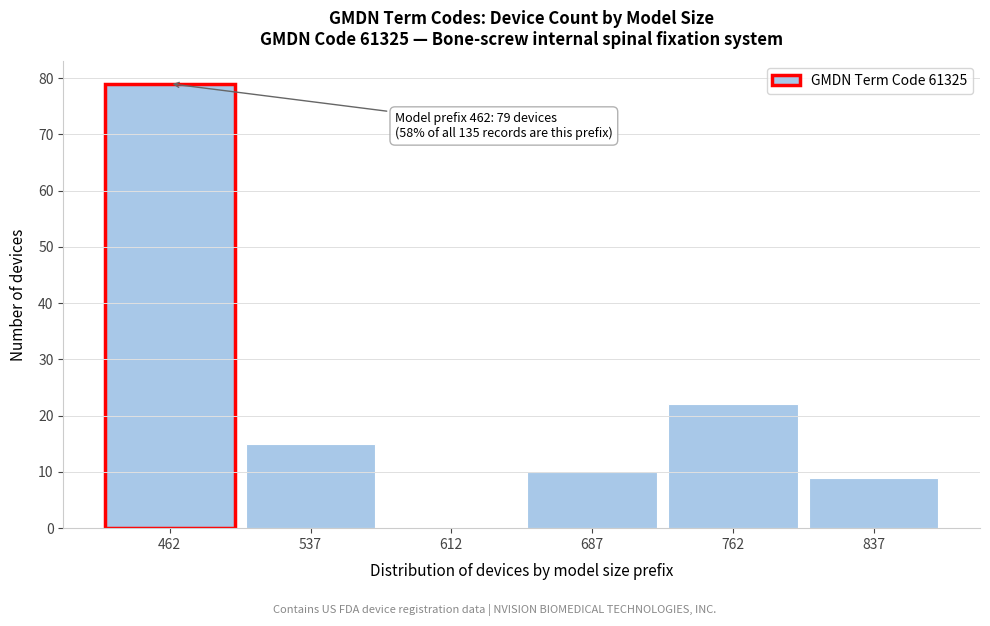

Over which range of the x-axis is the bar tallest?

425 to 500